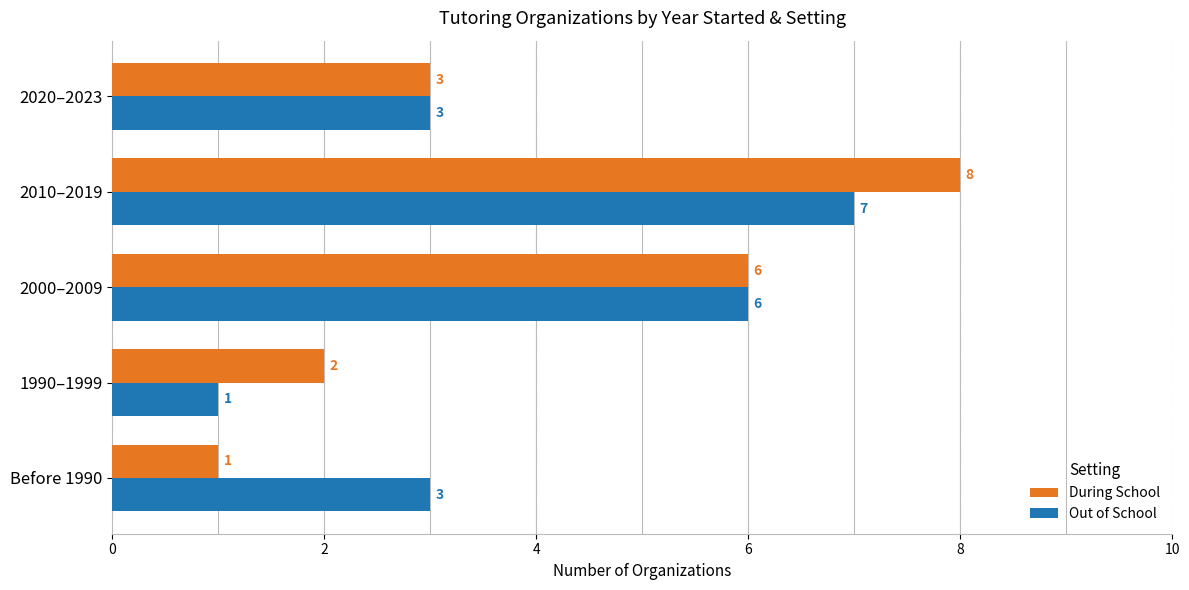

How many values in the During School series are below 3?

2